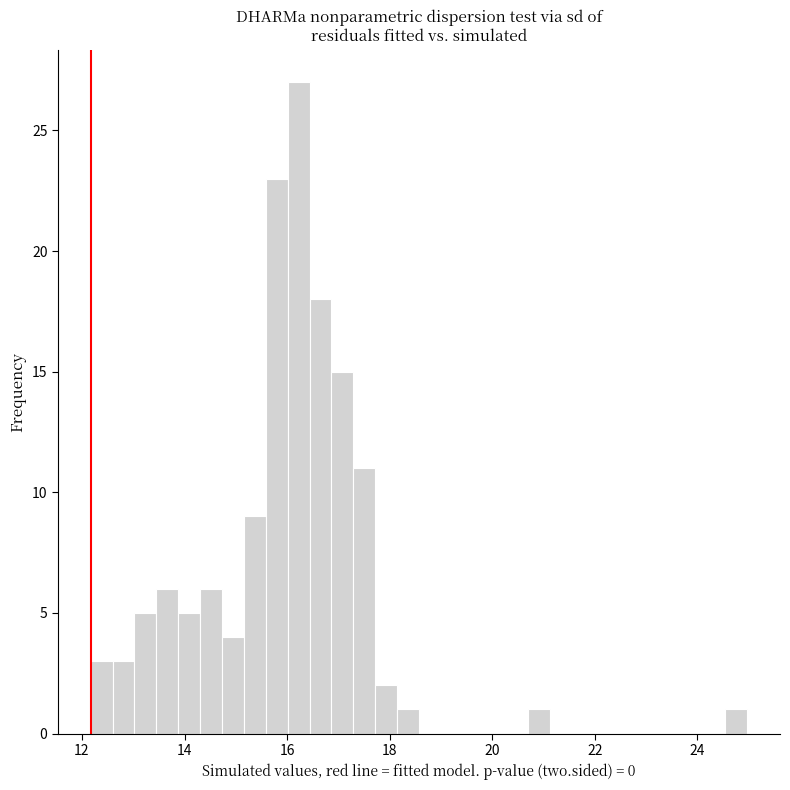

Around what value on the x-axis is the tallest bar? Give the approximate position of its centre, as read against the axis.

16.2